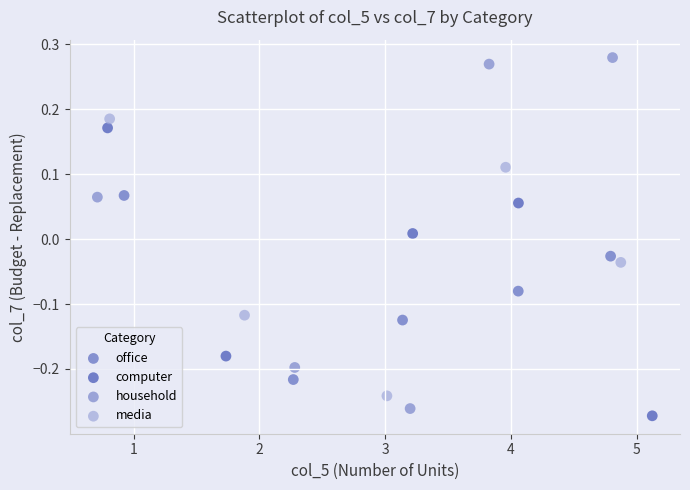

Which series contains the highest Y value?

household